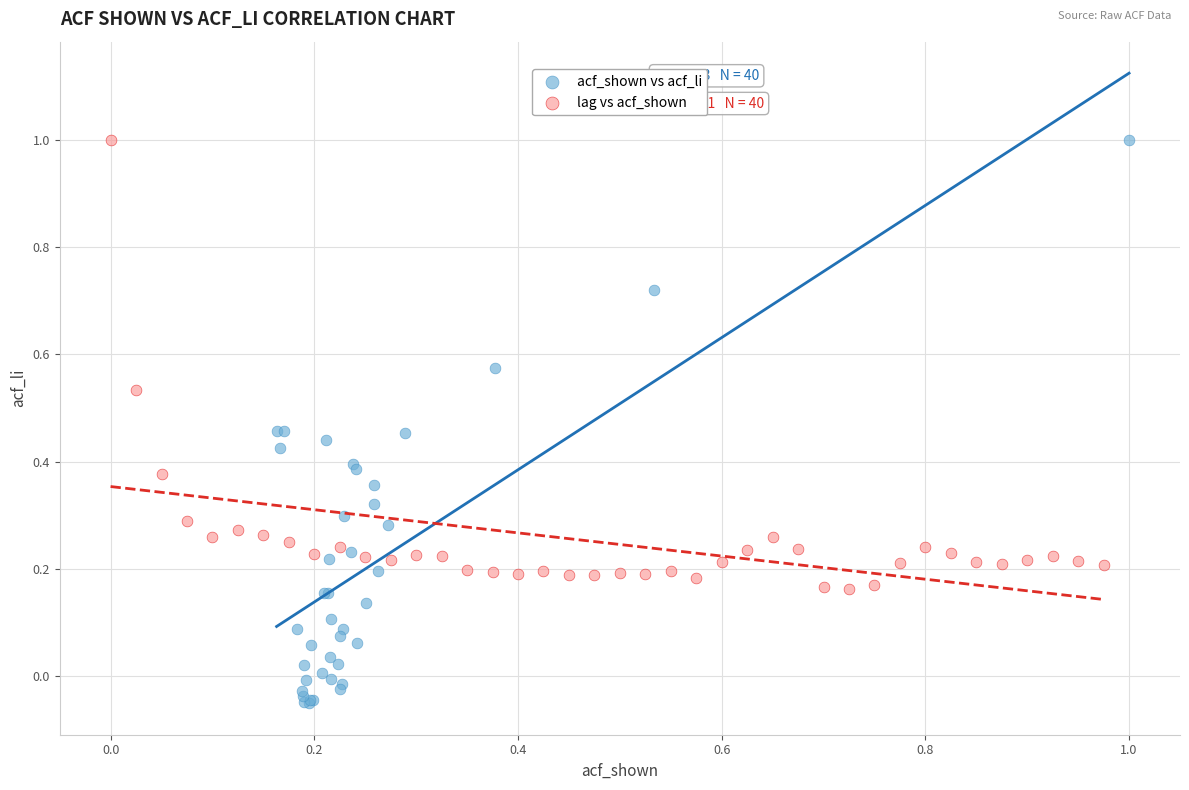

What are all the series names shown in the legend?

acf_shown vs acf_li, lag vs acf_shown